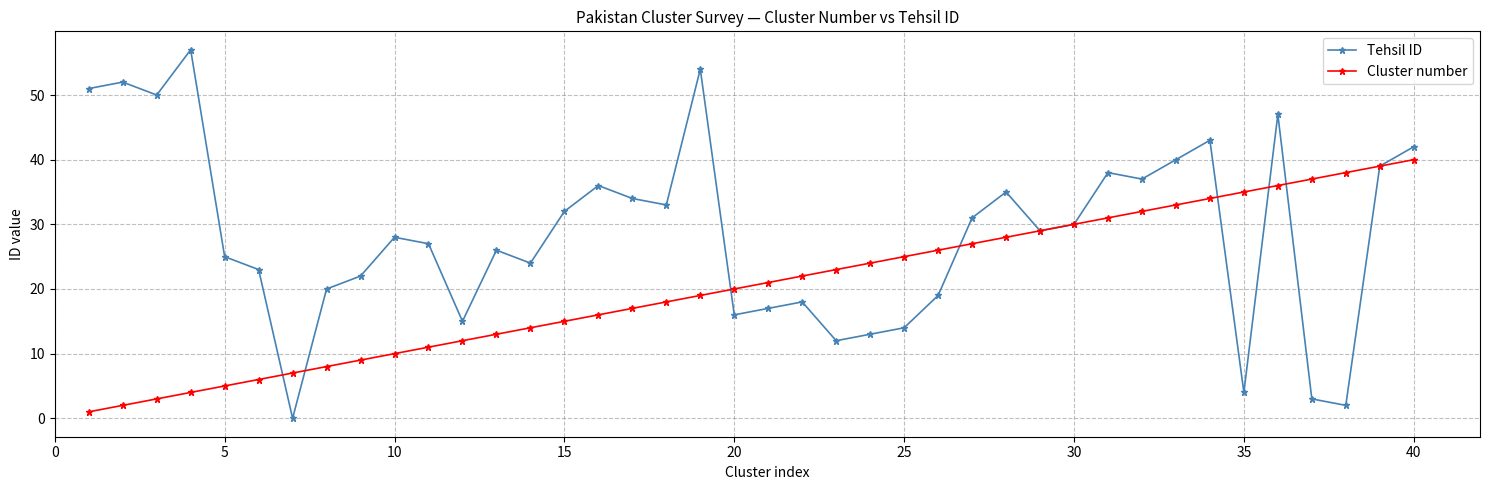

Which series has the largest total across all categories?

Tehsil ID